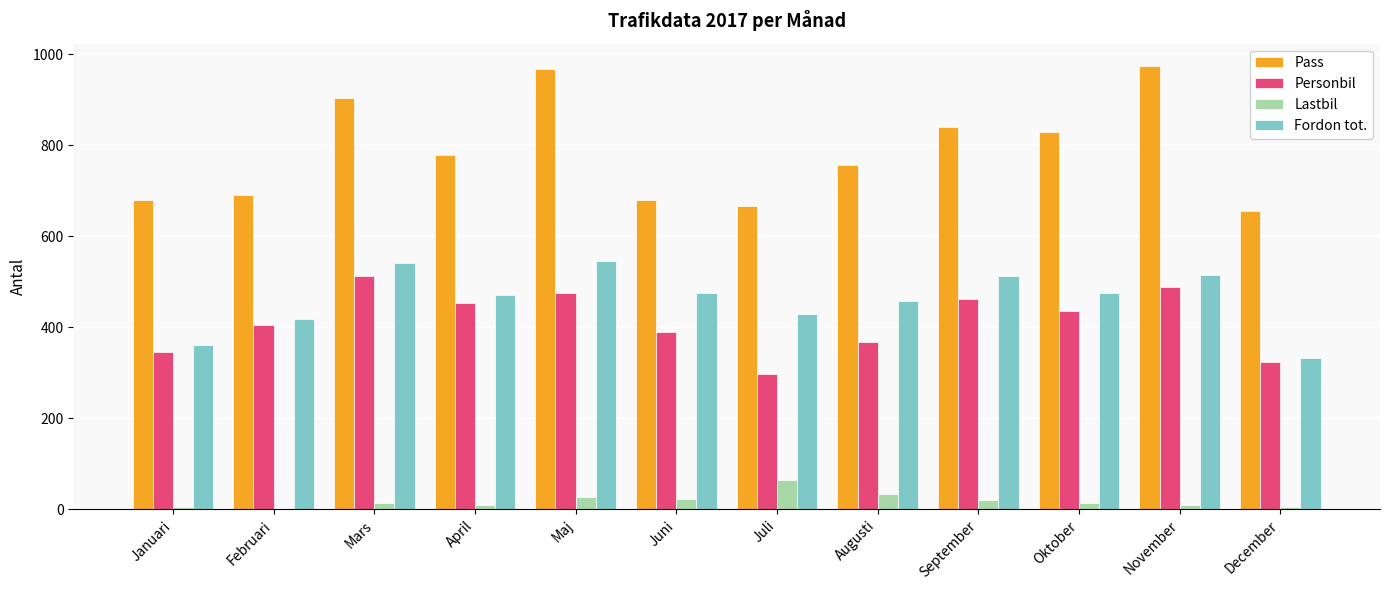

Are the bars horizontal?

No